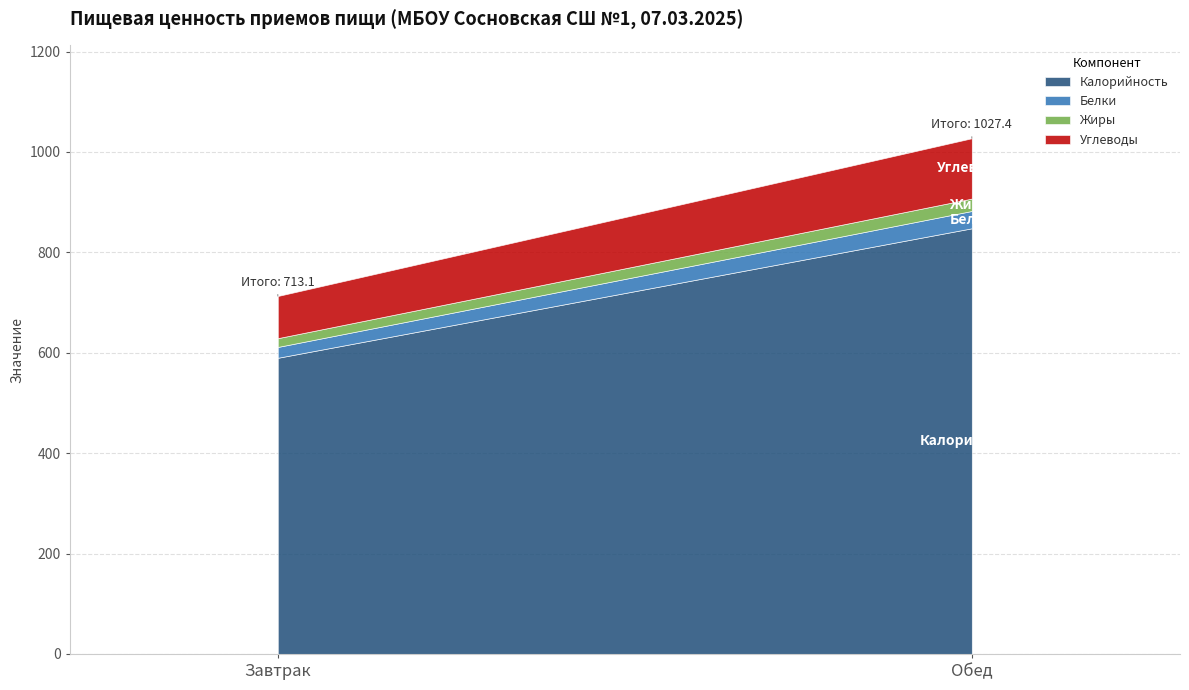

What is the approximate value of Жиры at Обед?

24.7